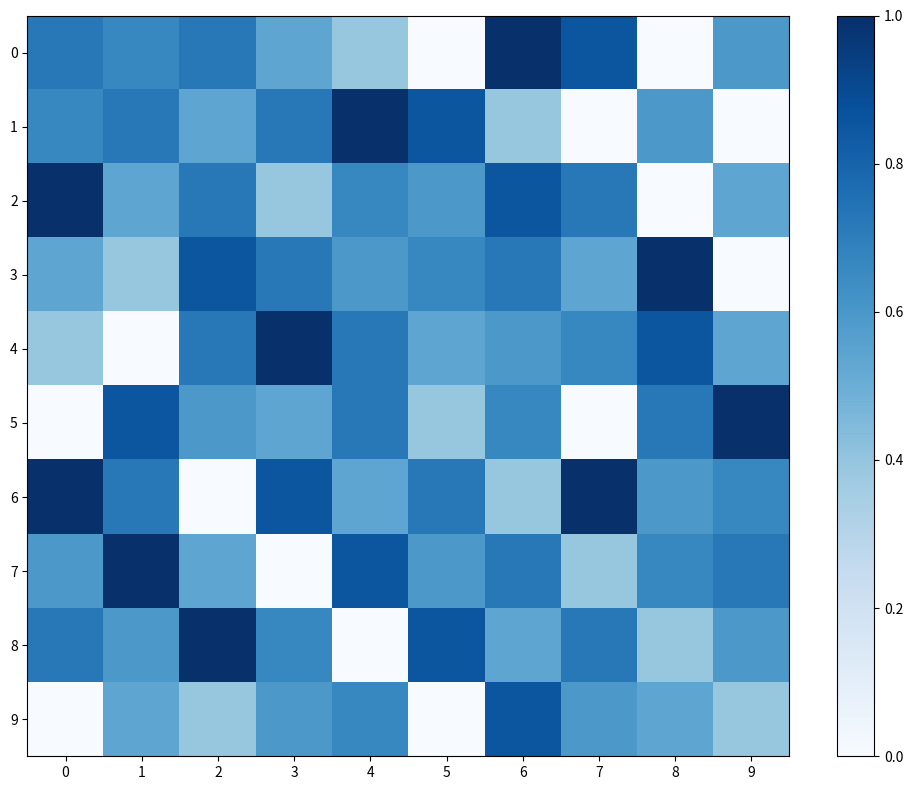

Reading left to right, what are all the values shown in this chart?

0: 0=0.7	1=0.7	2=0.7	3=0.5	4=0.4	5=0.0	6=1.0	7=0.9	8=0.0	9=0.6
1: 0=0.7	1=0.7	2=0.5	3=0.7	4=1.0	5=0.9	6=0.4	7=0.0	8=0.6	9=0.0
2: 0=1.0	1=0.5	2=0.7	3=0.4	4=0.7	5=0.6	6=0.9	7=0.7	8=0.0	9=0.5
3: 0=0.5	1=0.4	2=0.9	3=0.7	4=0.6	5=0.7	6=0.7	7=0.5	8=1.0	9=0.0
4: 0=0.4	1=0.0	2=0.7	3=1.0	4=0.7	5=0.5	6=0.6	7=0.7	8=0.9	9=0.5
5: 0=0.0	1=0.9	2=0.6	3=0.5	4=0.7	5=0.4	6=0.7	7=0.0	8=0.7	9=1.0
6: 0=1.0	1=0.7	2=0.0	3=0.9	4=0.5	5=0.7	6=0.4	7=1.0	8=0.6	9=0.7
7: 0=0.6	1=1.0	2=0.5	3=0.0	4=0.9	5=0.6	6=0.7	7=0.4	8=0.7	9=0.7
8: 0=0.7	1=0.6	2=1.0	3=0.7	4=0.0	5=0.9	6=0.5	7=0.7	8=0.4	9=0.6
9: 0=0.0	1=0.5	2=0.4	3=0.6	4=0.7	5=0.0	6=0.9	7=0.6	8=0.5	9=0.4